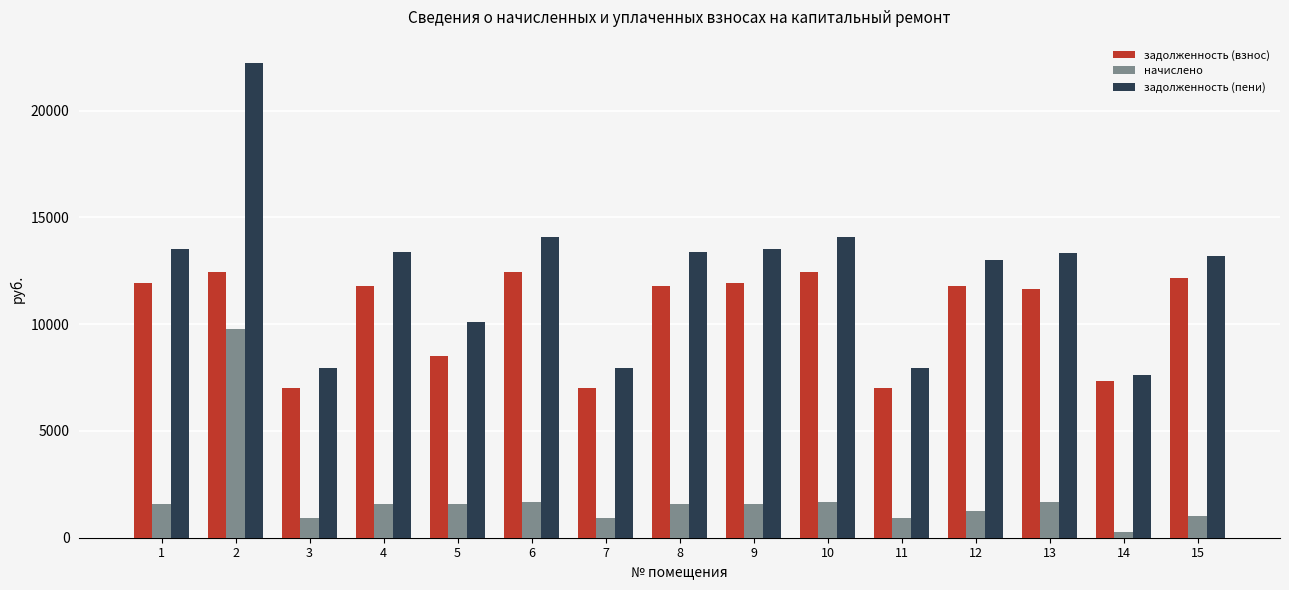

The value of задолженность (взнос) at 2 is 12454.8. True or false?

True